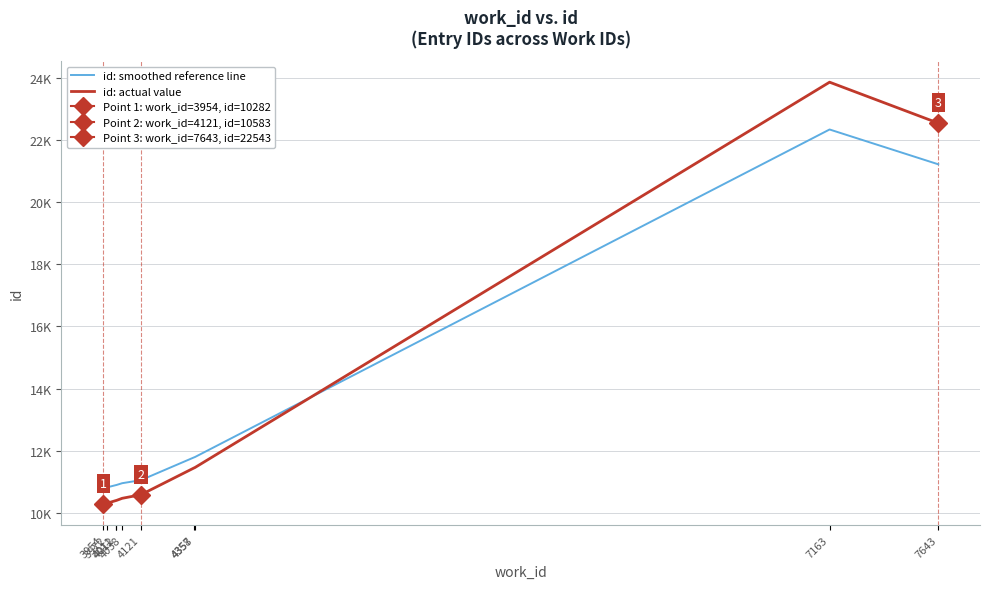

Which label corresponds to the smallest value in the chart?

3954